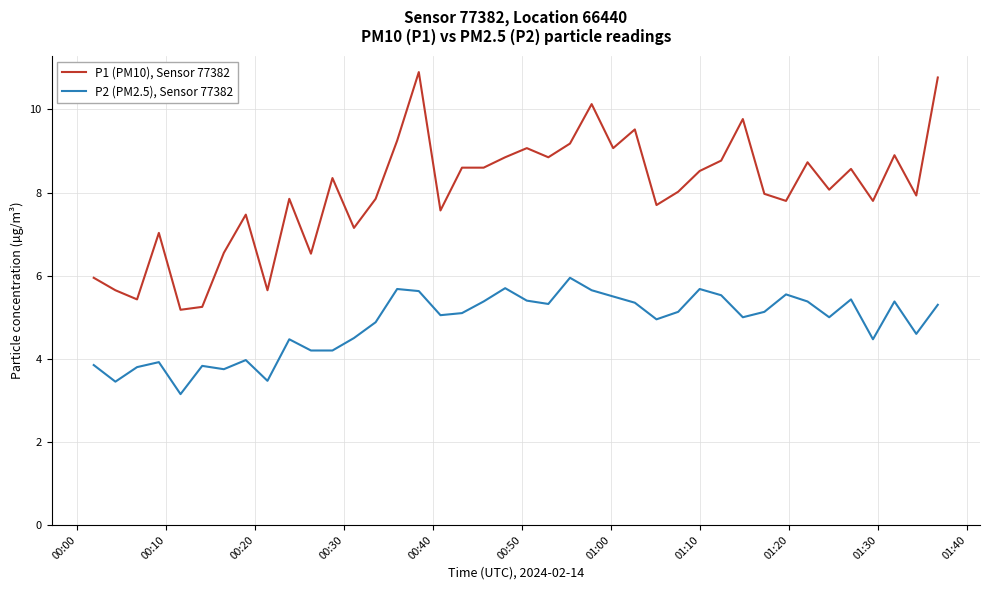

What is the minimum value for P1 (PM10), Sensor 77382?

5.2